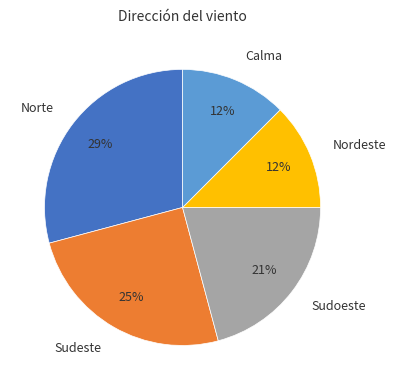

Combined, do Calma and Nordeste account for over 50%?

No